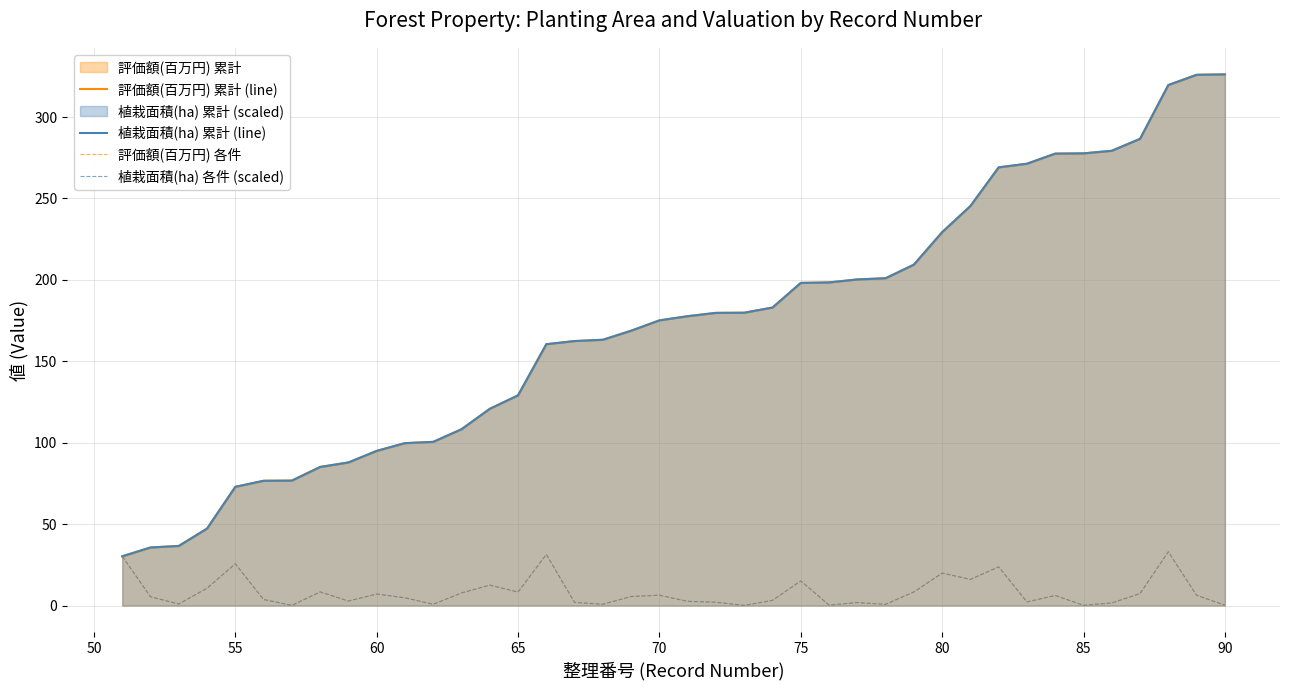

Does the chart have visible grid lines?

Yes